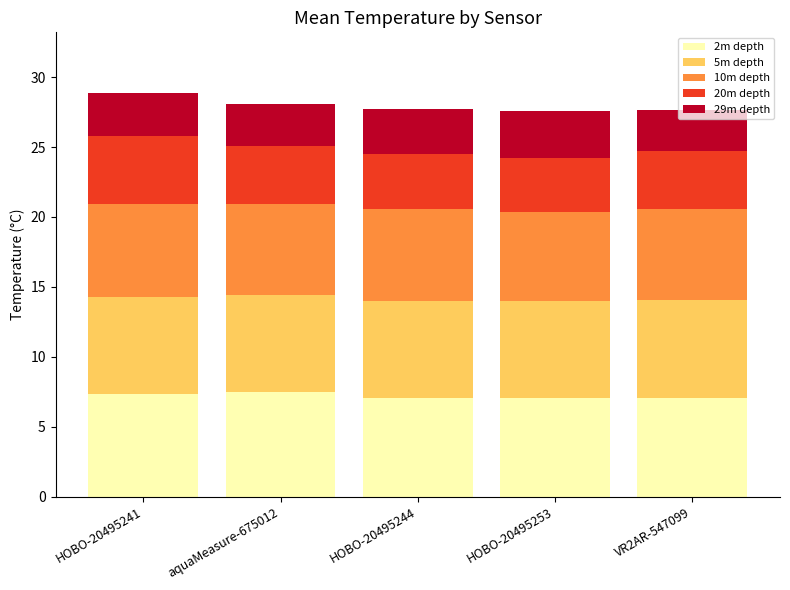

True or false: 2m depth has a value of 4.8 at aquaMeasure-675012.

False